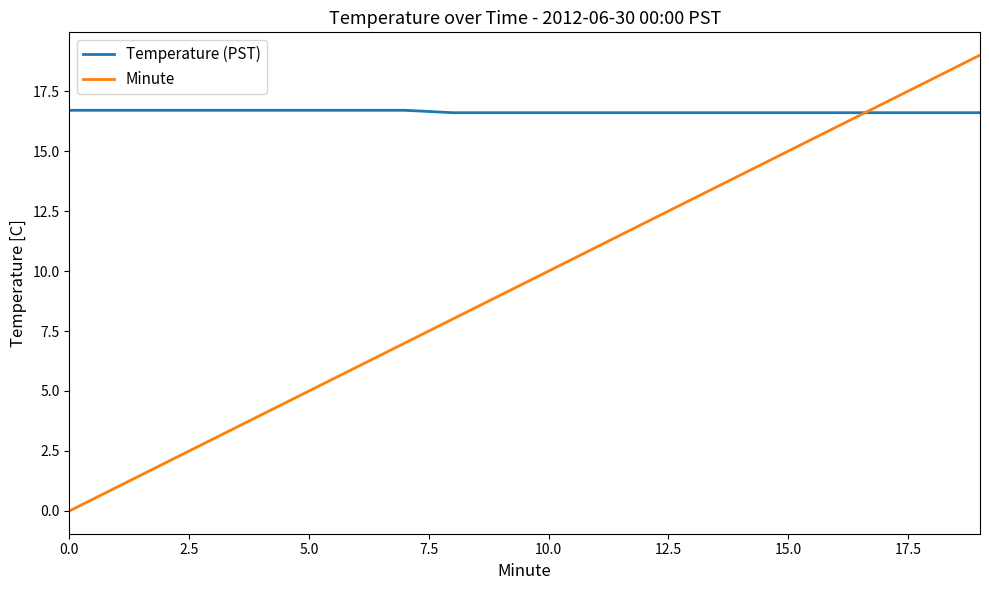

What is the greatest value displayed?

19.0